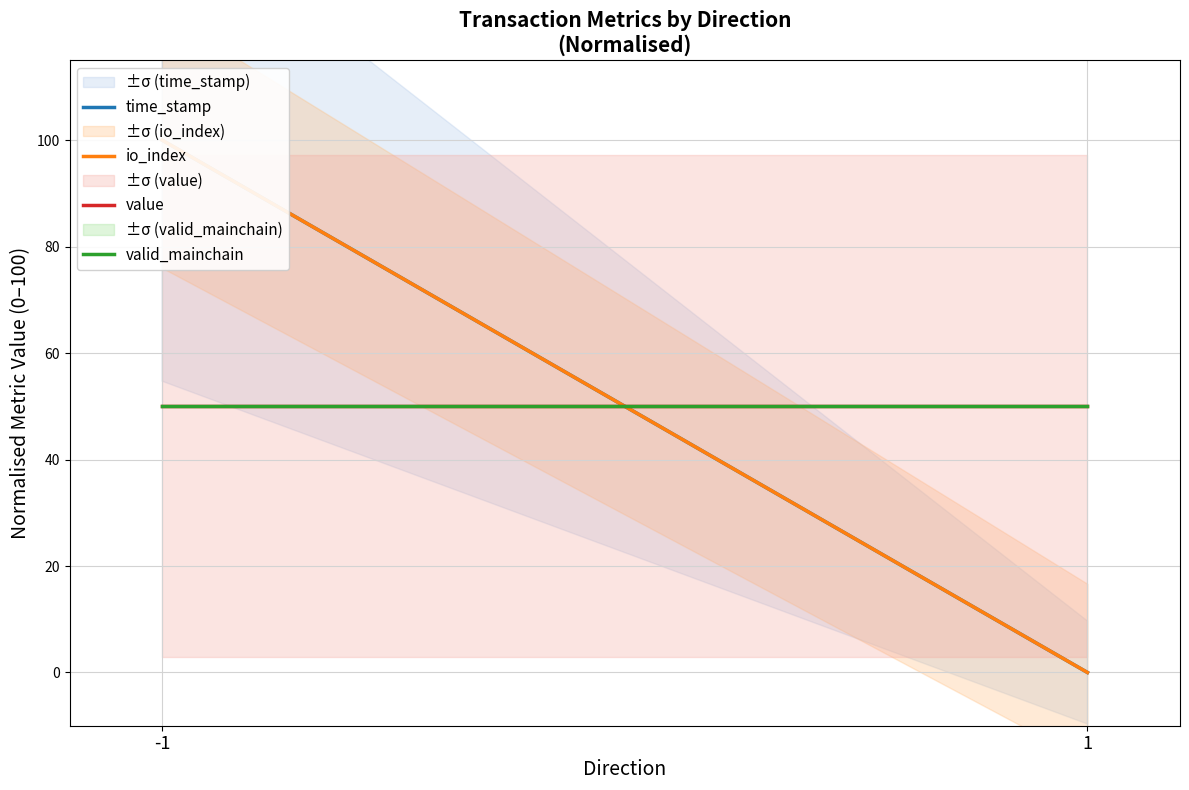

How many distinct data groups are displayed?

4